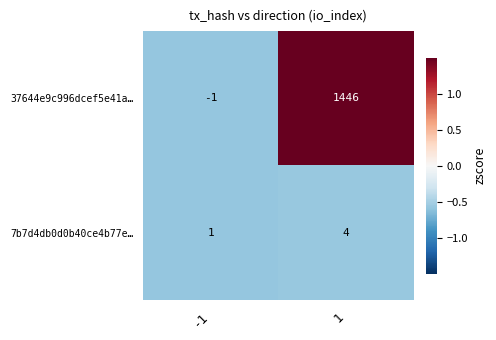

At how many categories does at least one series exceed 0?

2